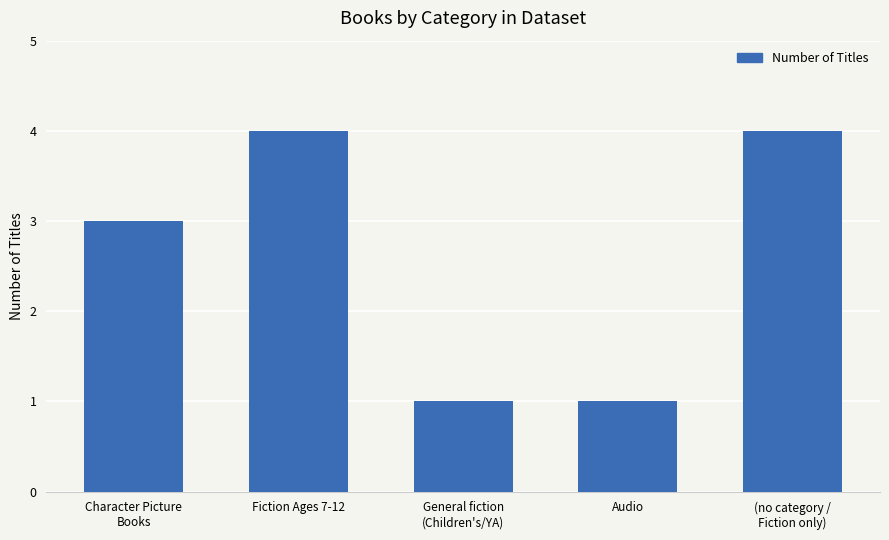

True or false: the data shows 4 at (no category /
Fiction only).

True